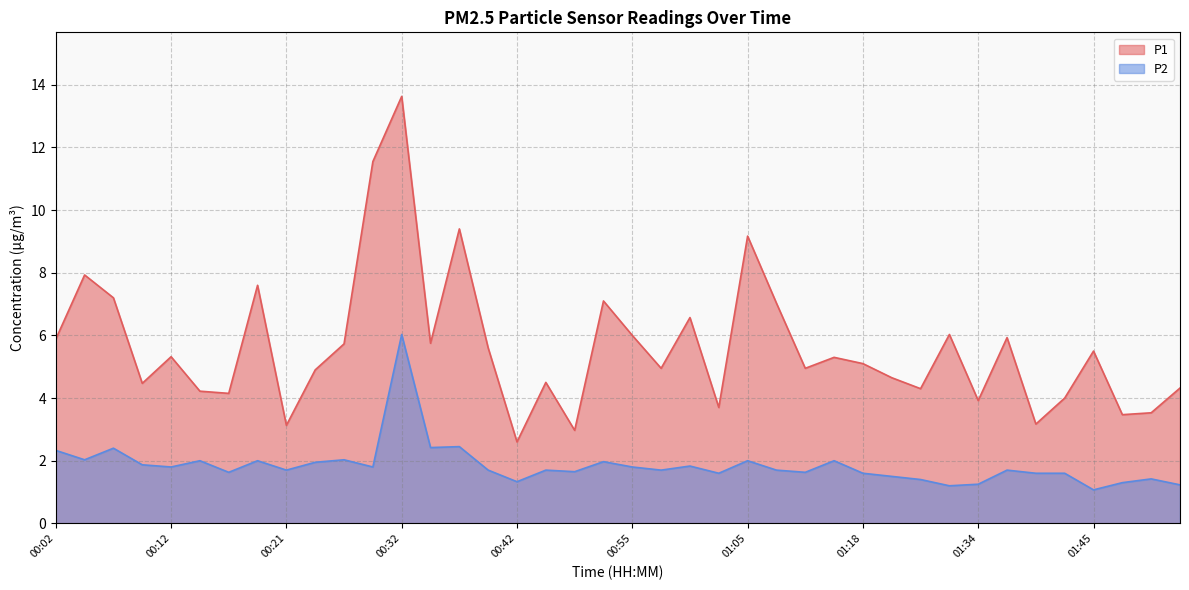

What is the difference between the maximum and minimum values in the P1 series?

11.0